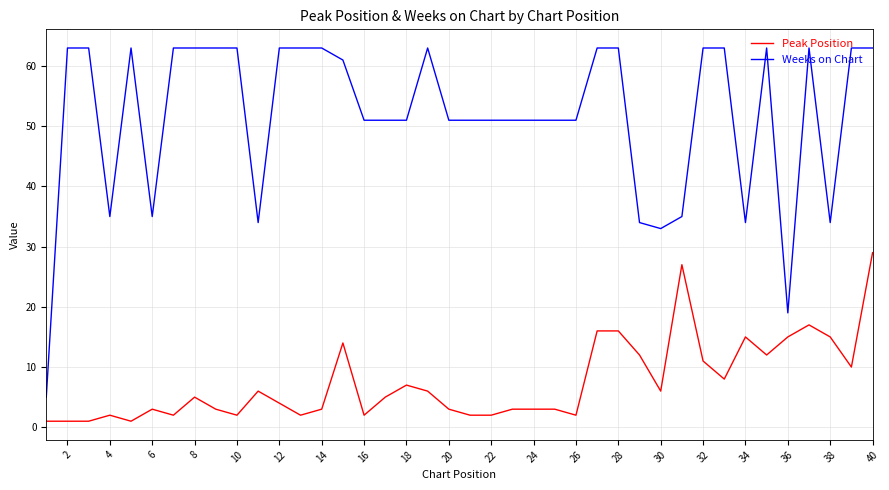

List the series in order of their overall mean, lowest first.

Peak Position, Weeks on Chart